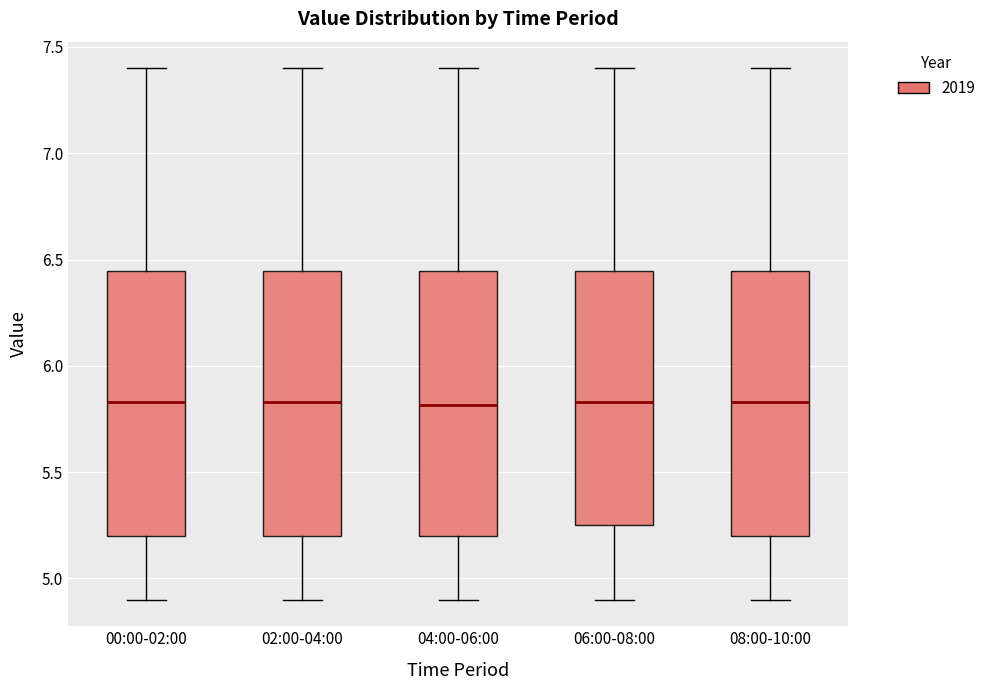

Reading left to right, transcribe this box plot: for each box, give where its median line is, the range the box spans, and where its two whiskers end, as read against the y-axis. The values are not printed on the chart, so give them approximately, as read against the axis.

00:00-02:00: median 5.85, box 5.20 to 6.45, whiskers 4.90 to 7.40
02:00-04:00: median 5.85, box 5.20 to 6.45, whiskers 4.90 to 7.40
04:00-06:00: median 5.80, box 5.20 to 6.45, whiskers 4.90 to 7.40
06:00-08:00: median 5.85, box 5.25 to 6.45, whiskers 4.90 to 7.40
08:00-10:00: median 5.85, box 5.20 to 6.45, whiskers 4.90 to 7.40